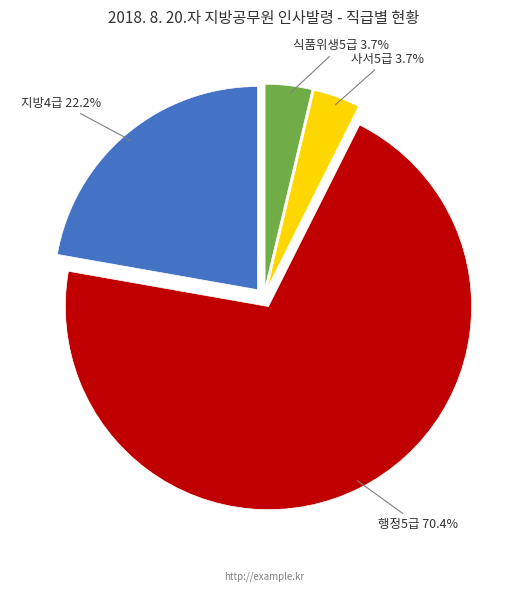

Is there a majority slice in this chart?

Yes